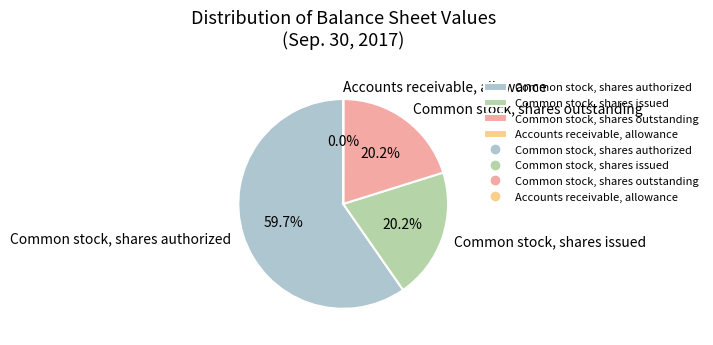

Which has a higher value, Common stock, shares outstanding or Common stock, shares authorized?

Common stock, shares authorized